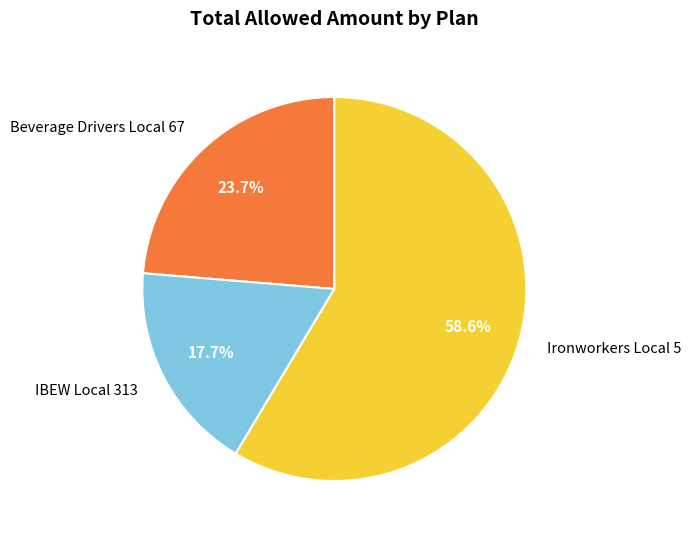

Approximately how many times larger is the value at IBEW Local 313 compared to Beverage Drivers Local 67?

0.7